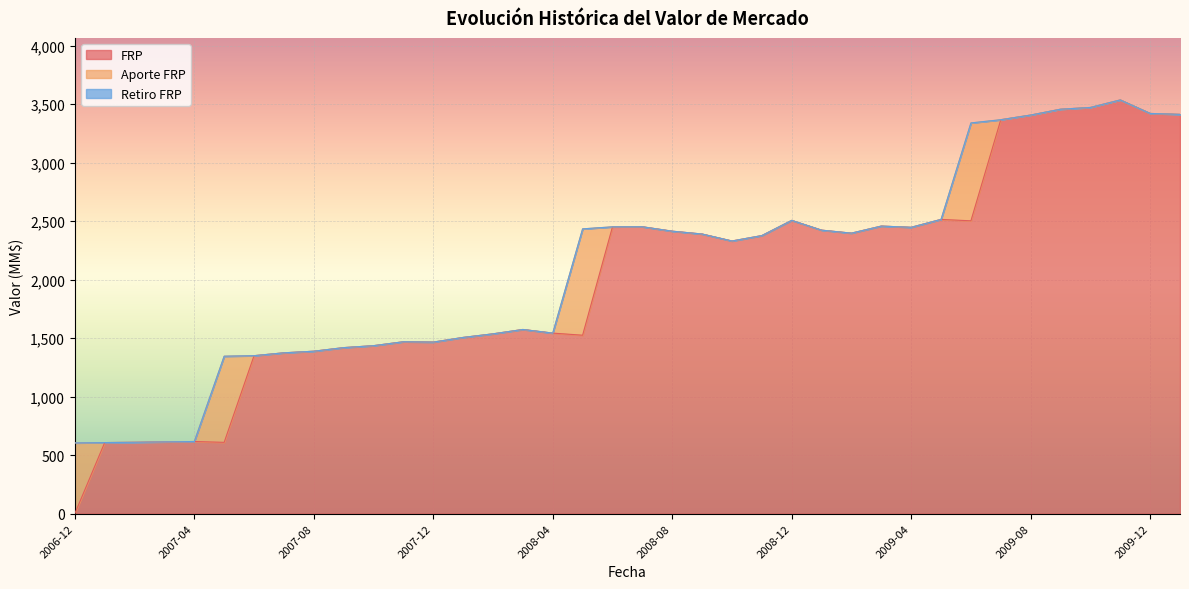

What is the difference between the second highest and second lowest values in the Aporte FRP series?

836.7